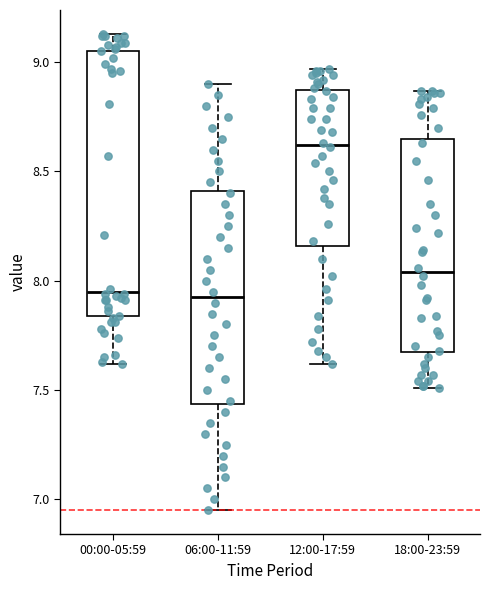

Where does the upper whisker of the box for 18:00-23:59 end on the y-axis? The values are not printed on the chart, so give them approximately, as read against the axis.

8.85